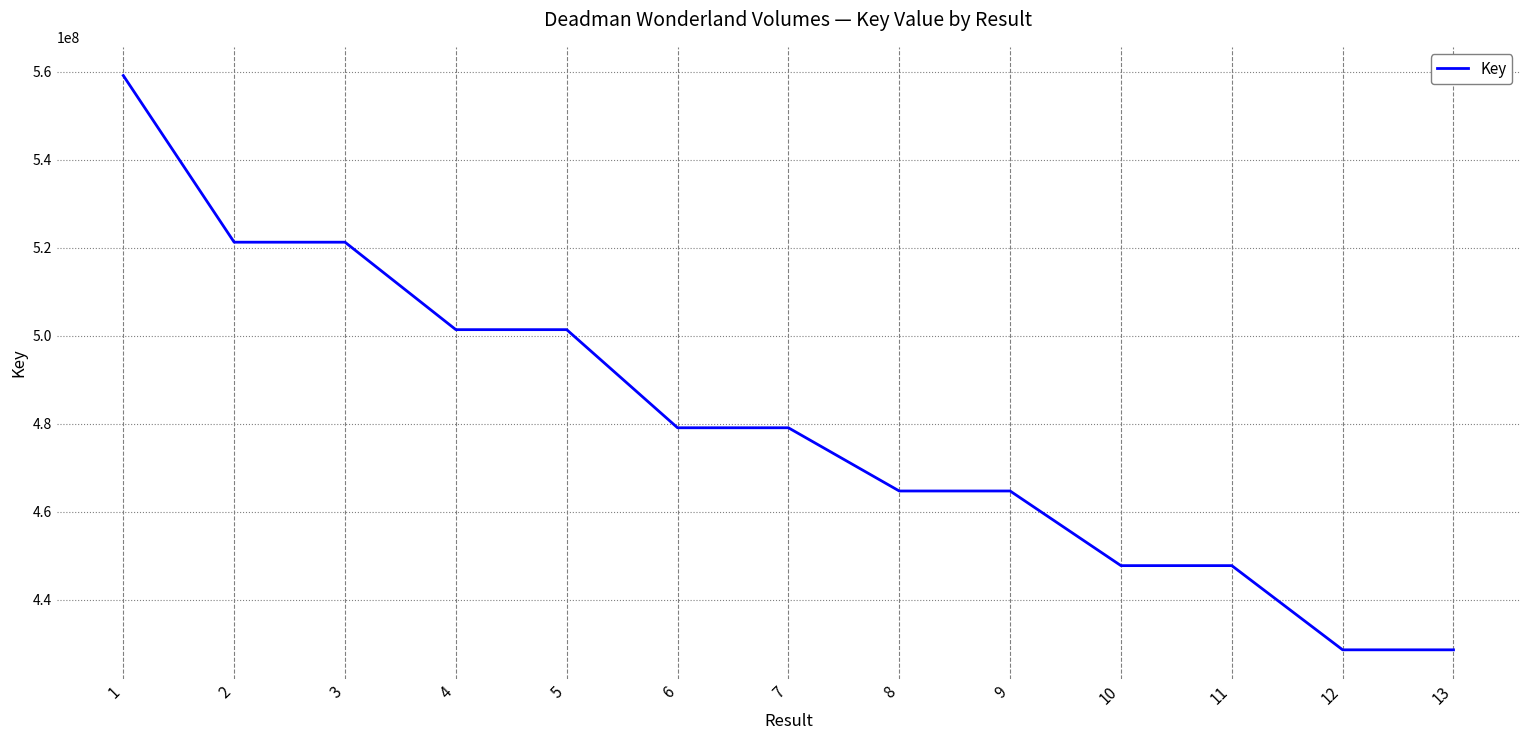

Is it true that the value at 13 is 428641977?

True